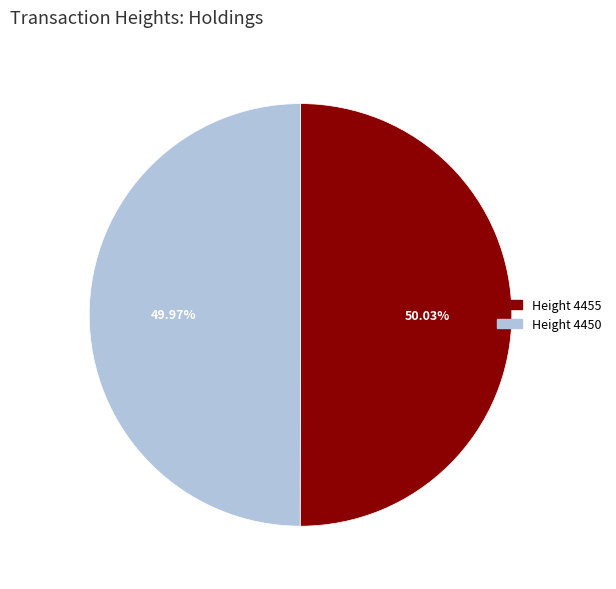

True or false: Height 4450 accounts for 50% of the total.

True